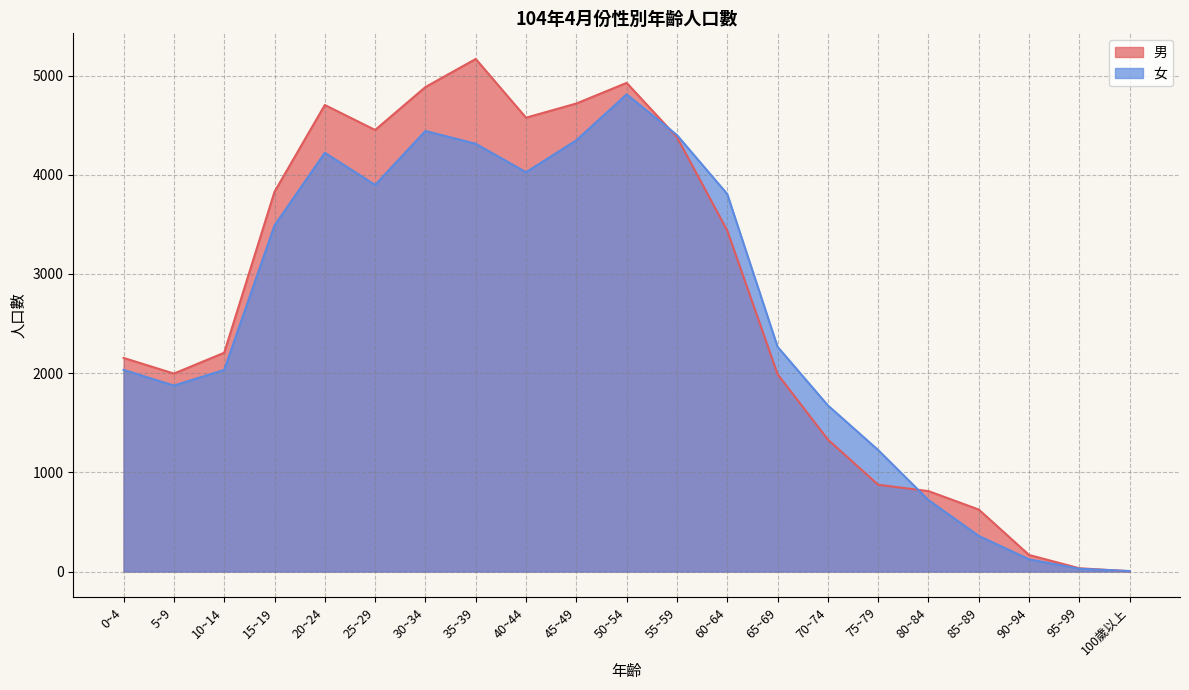

At which label is 男 closest to 2585?

10~14